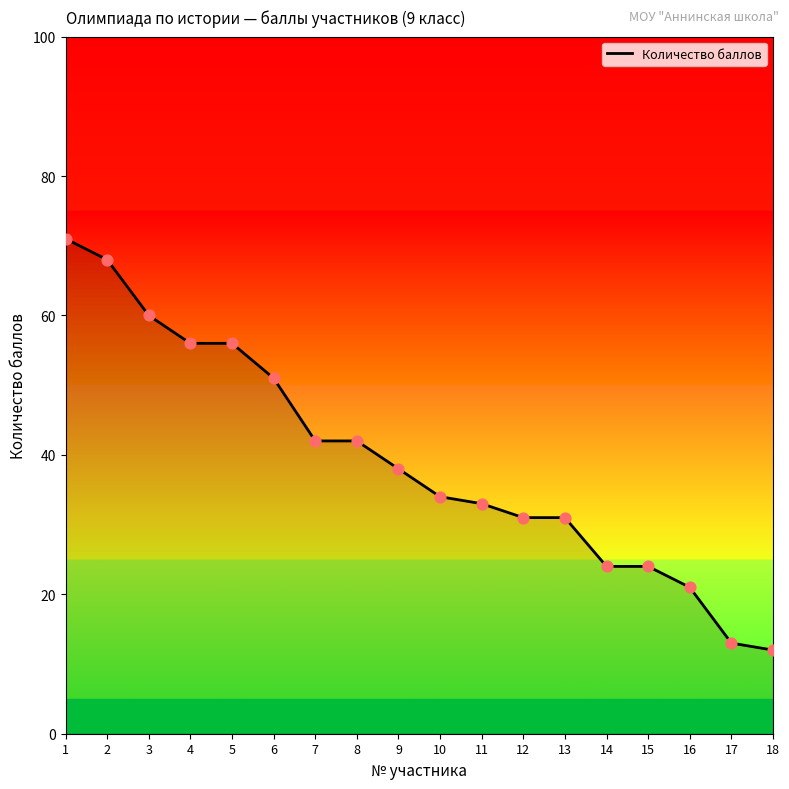

What is the change in value from 5 to 18?

-44